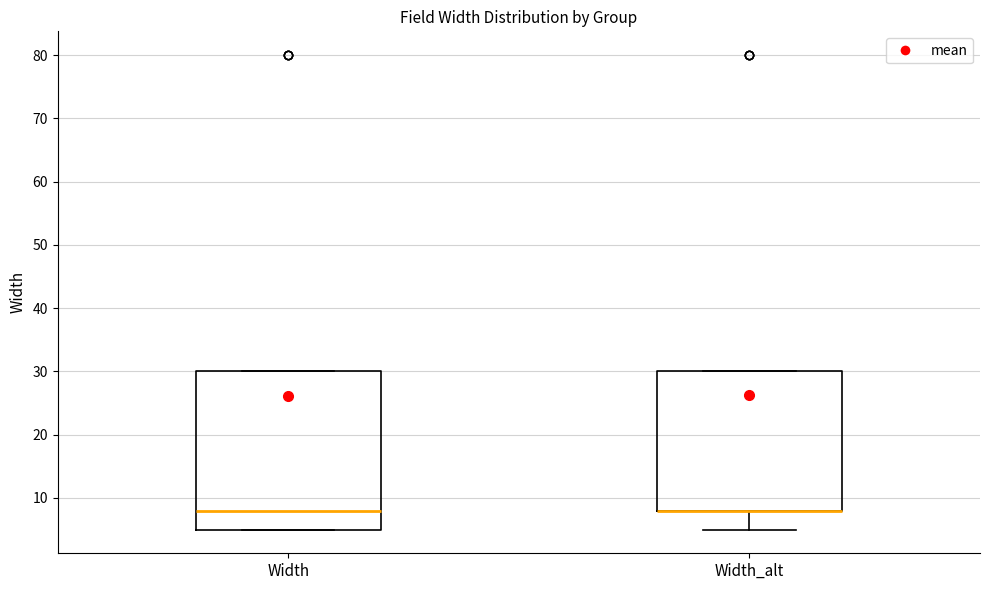

Where does the median line of the box for Width sit on the y-axis? The values are not printed on the chart, so give them approximately, as read against the axis.

8